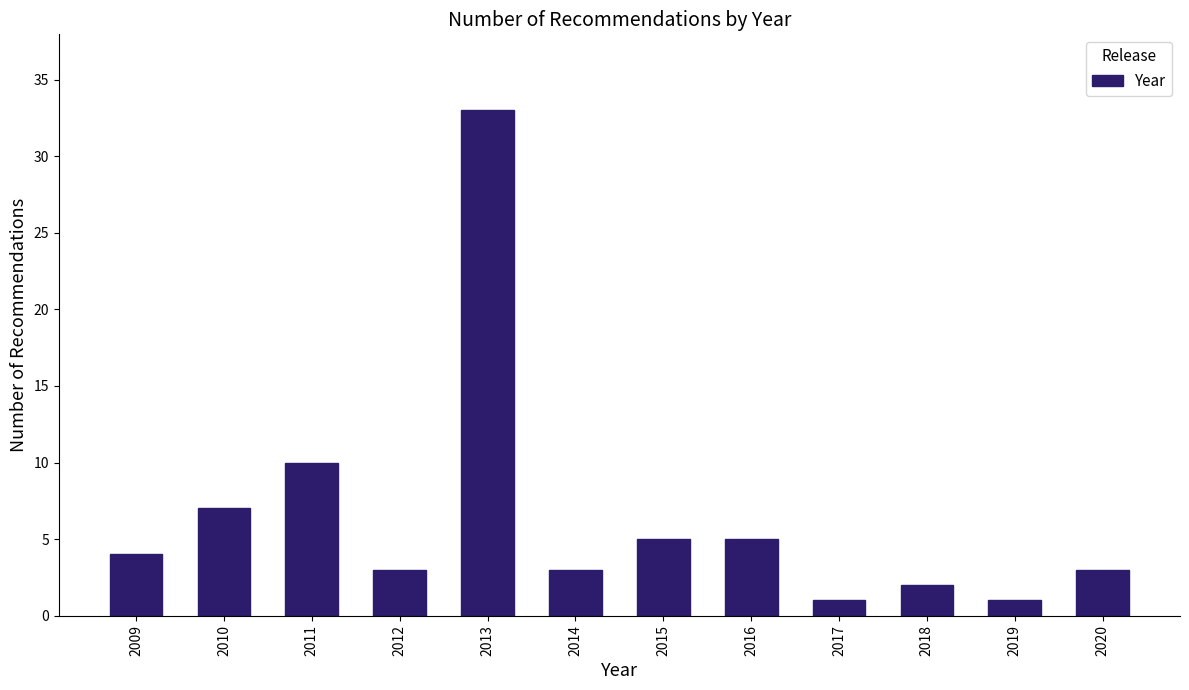

Reading right to left, what are all the values shown in this chart?

3	1	2	1	5	5	3	33	3	10	7	4